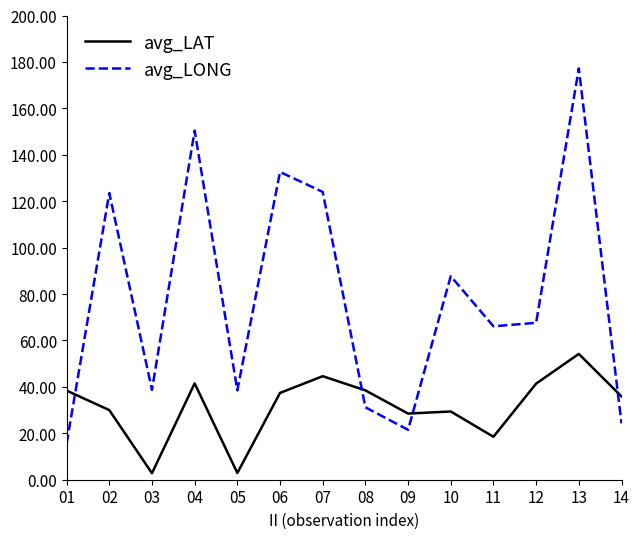

What is the difference between the avg_LAT values at 09 and 11?

10.0